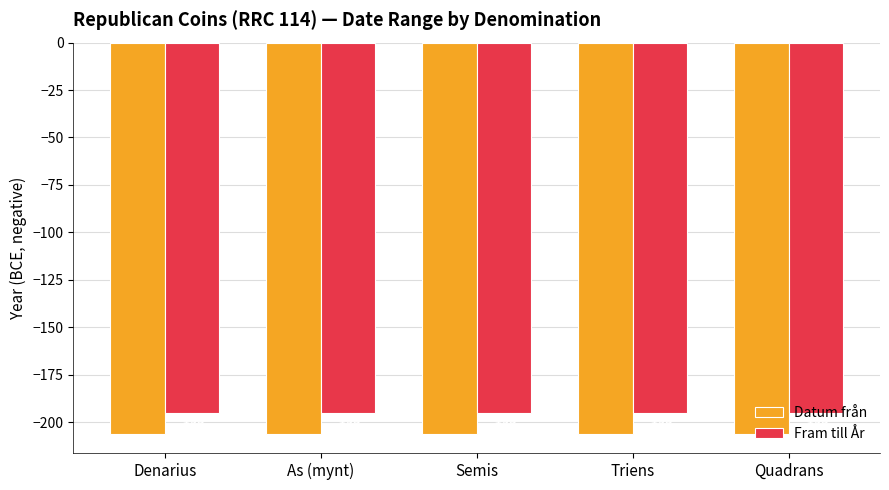

What is the minimum value shown in the chart?

-206